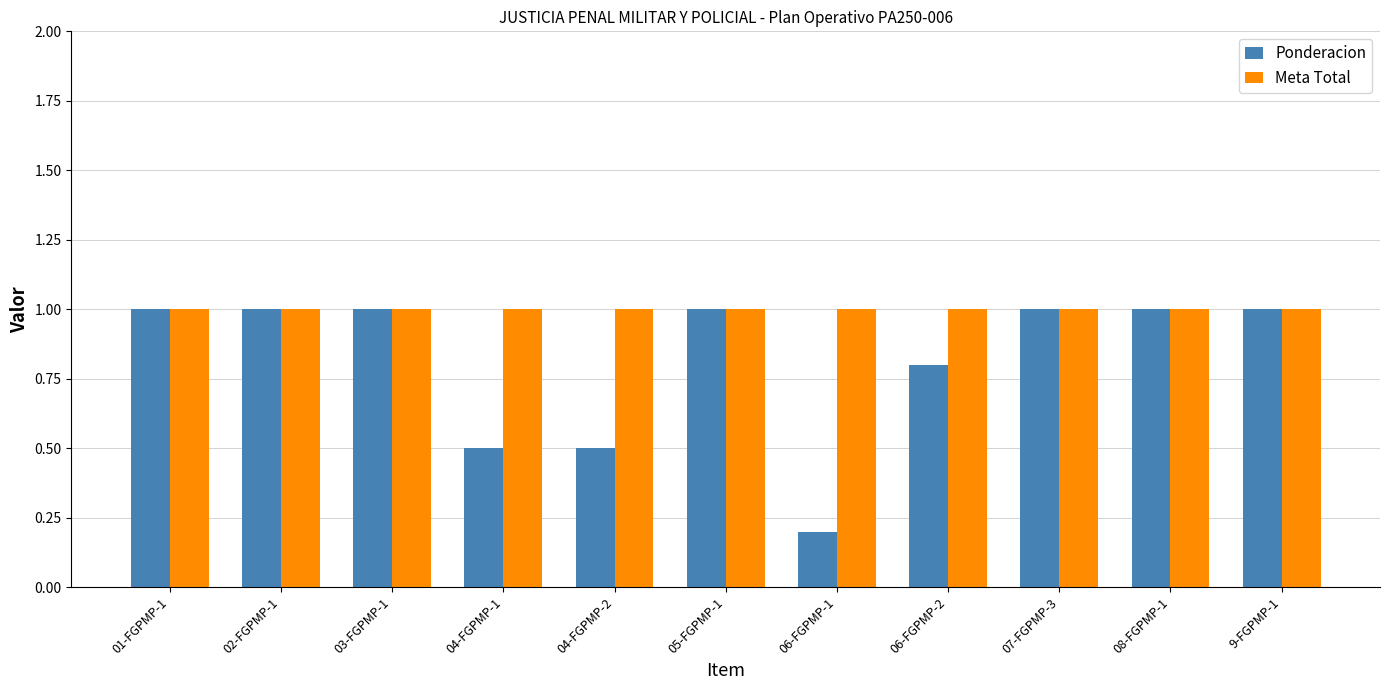

What is the sum of all Ponderacion values?

9.0